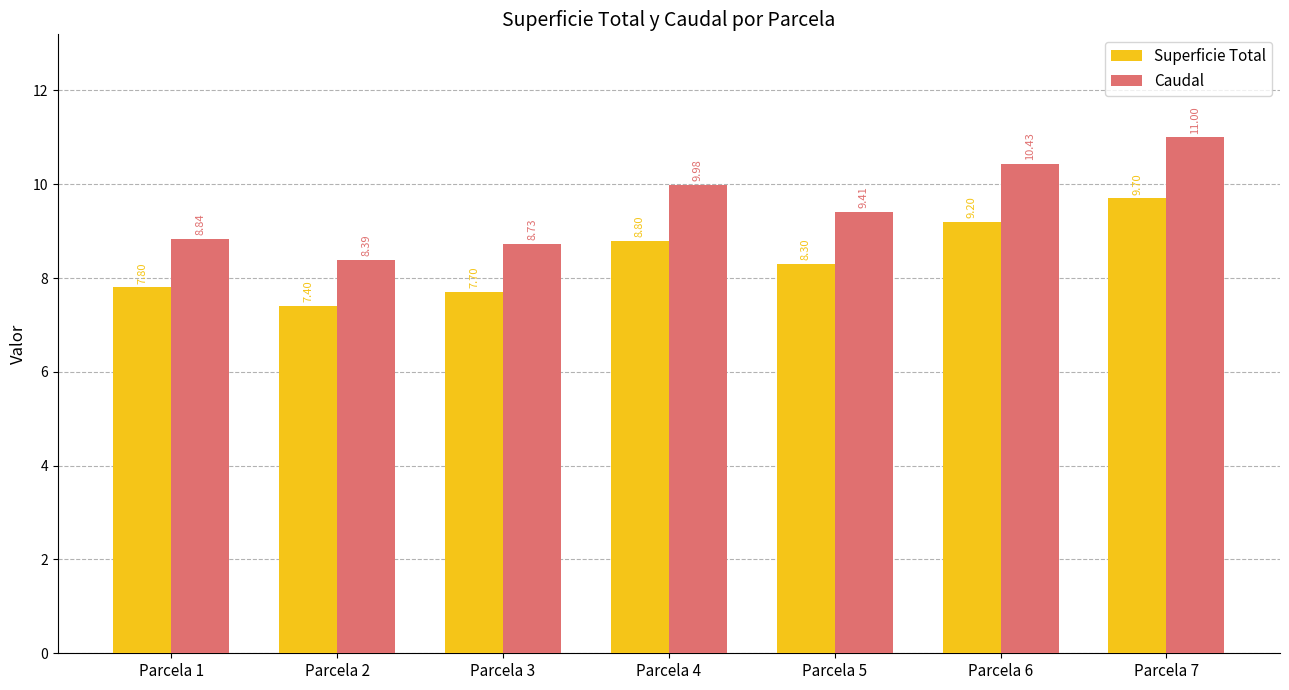

At Parcela 7, list the series in order from largest to smallest.

Caudal, Superficie Total